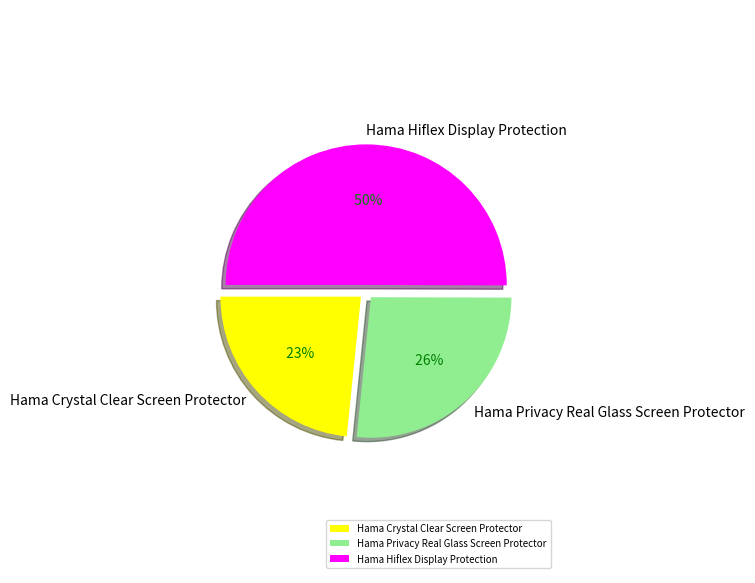

Count the number of slices in the pie.

3